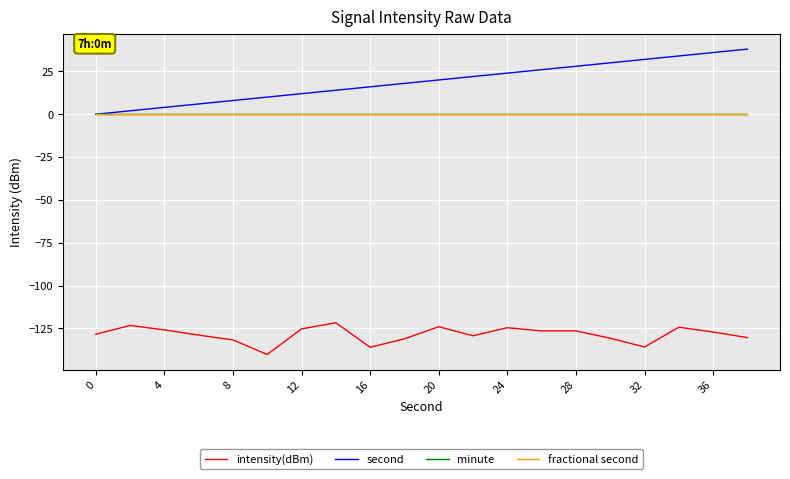

Does the chart have visible grid lines?

Yes